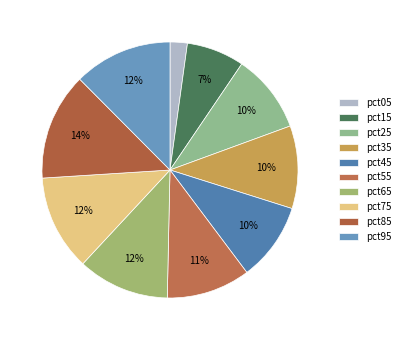

To the nearest percent, what portion does pct85 represent?

14%